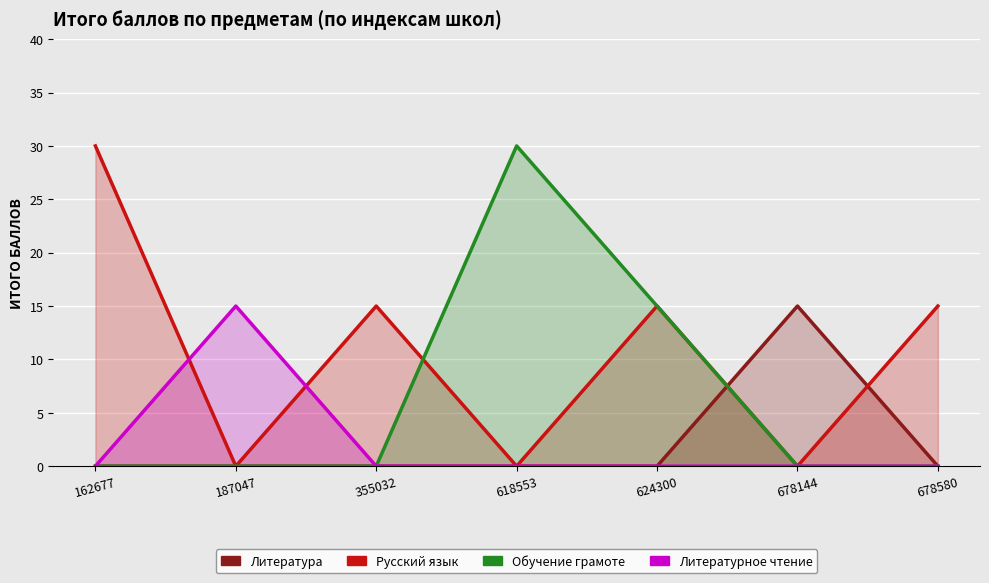

Reading right to left, transcribe all the data shown in this chart.

Литература: 0	15	0	0	0	0	0
Русский язык: 15	0	15	0	15	0	30
Обучение грамоте: 0	0	15	30	0	0	0
Литературное чтение: 0	0	0	0	0	15	0